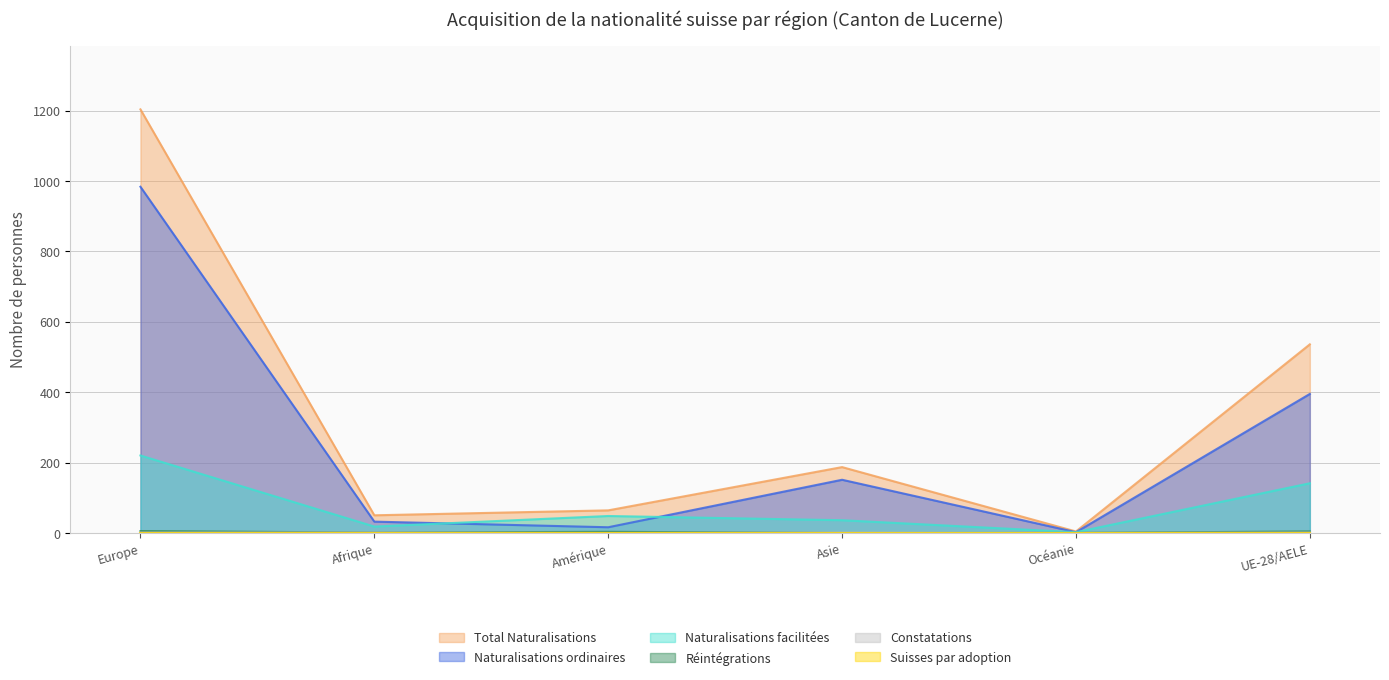

Is it true that Naturalisations facilitées equals 48 at Amérique?

True